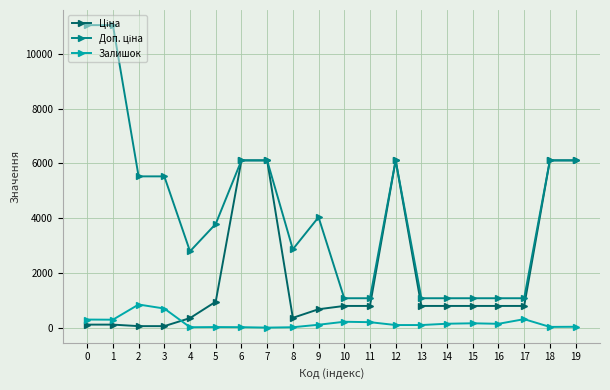

True or false: Залишок has more than 0 interior local peaks.

True